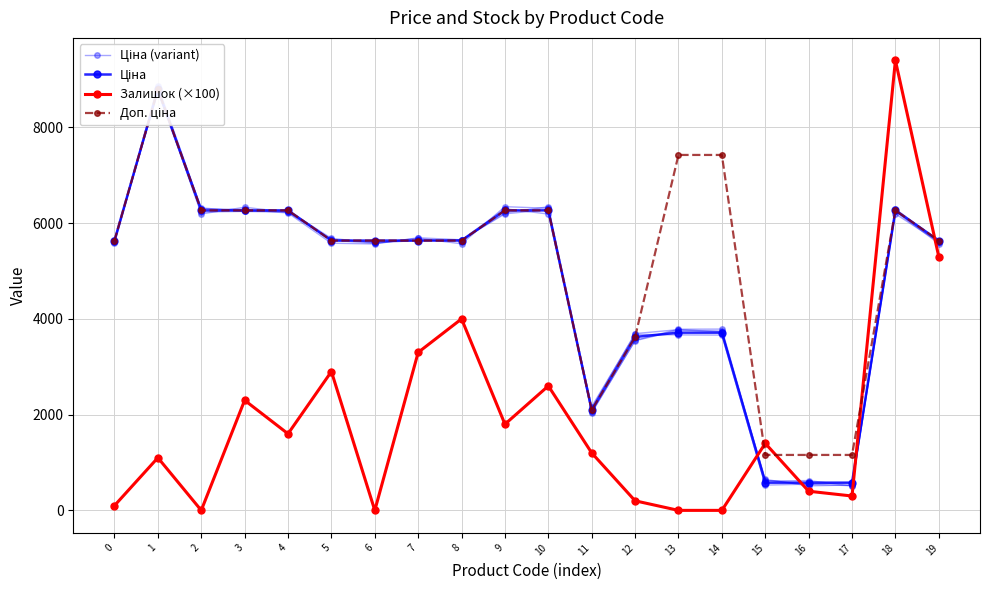

In Ціна, how many points are lower than both neighbors (excluding endpoints)?

1